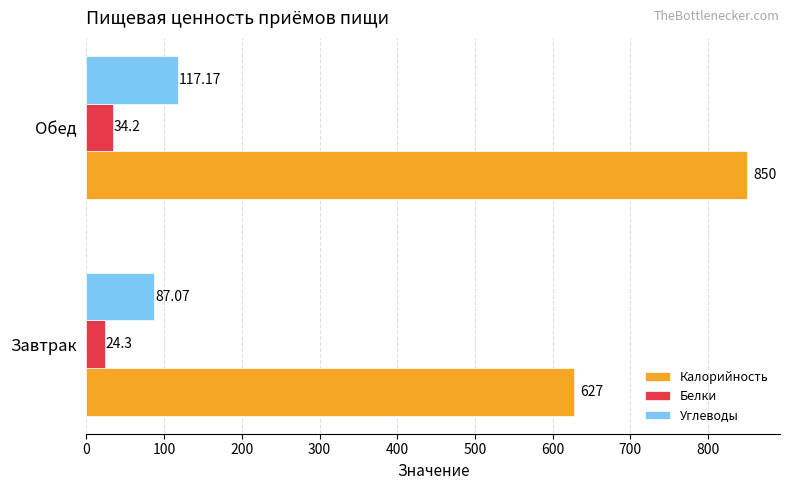

Which series has the largest range (max minus min)?

Калорийность